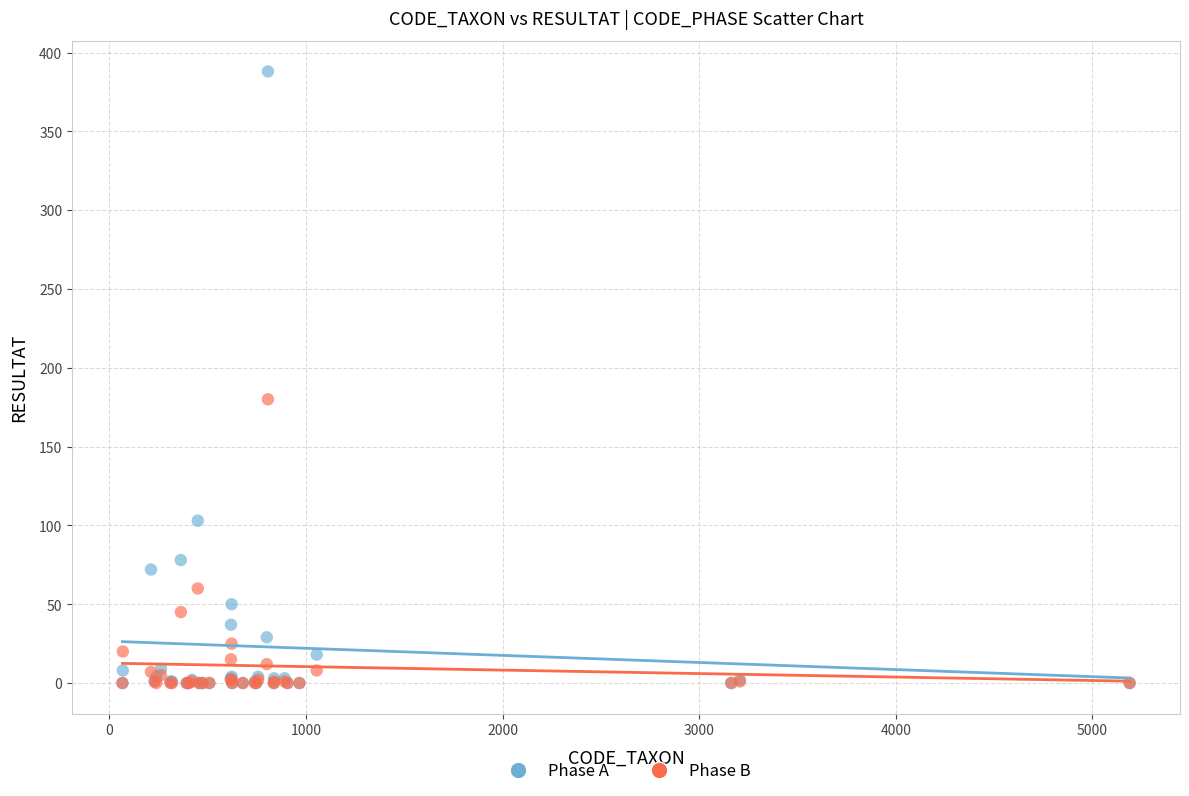

Across all series, what Y value is closest to 194?

180